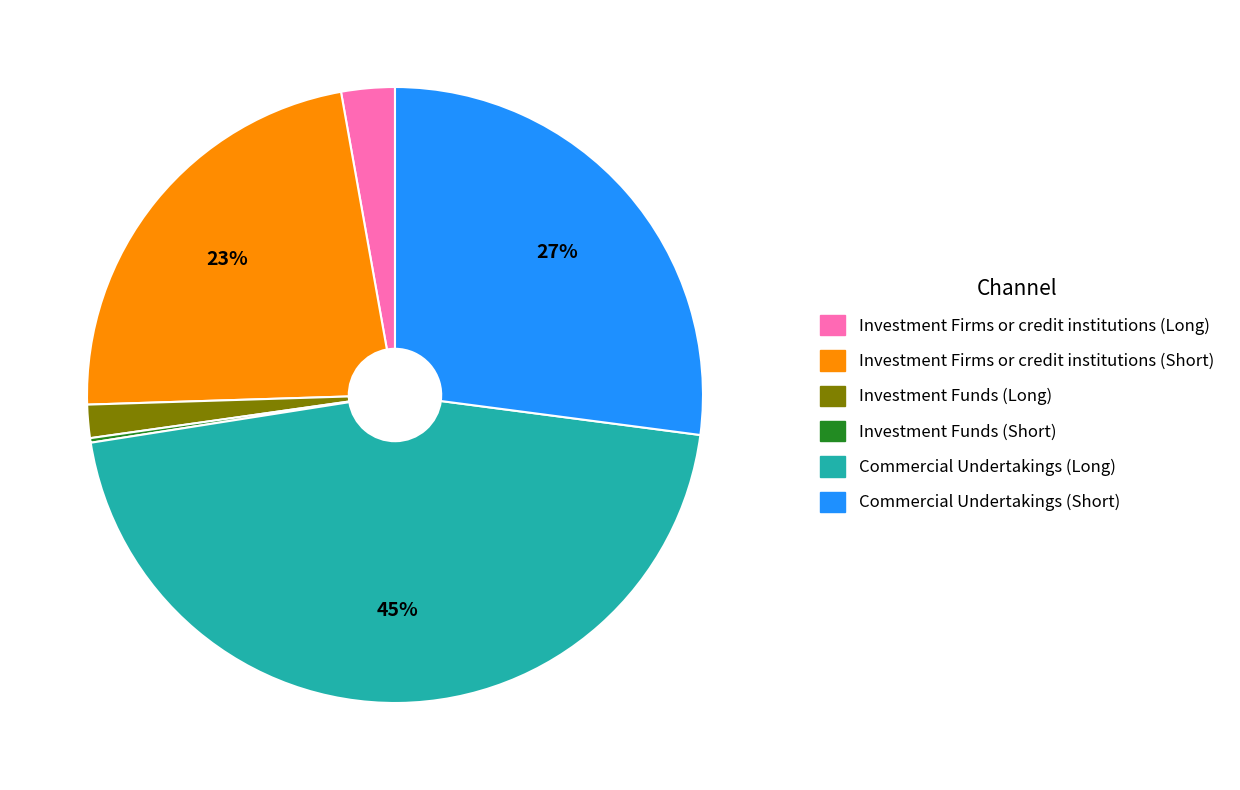

What is the largest slice in the pie chart?

Commercial Undertakings (Long)